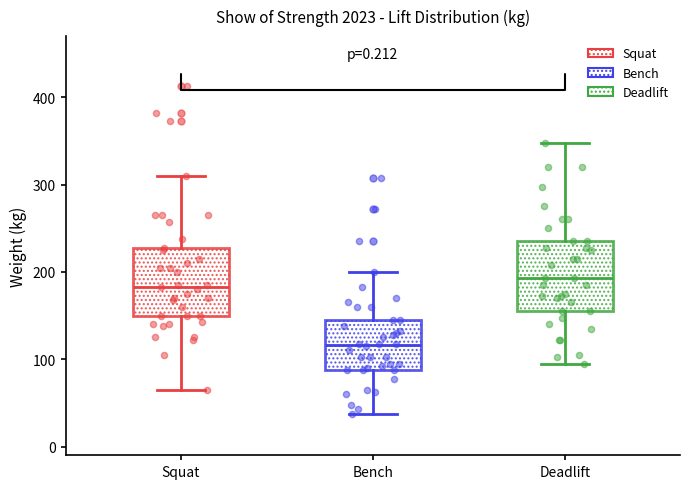

Where does the upper whisker of the box for Deadlift end on the y-axis? The values are not printed on the chart, so give them approximately, as read against the axis.

350